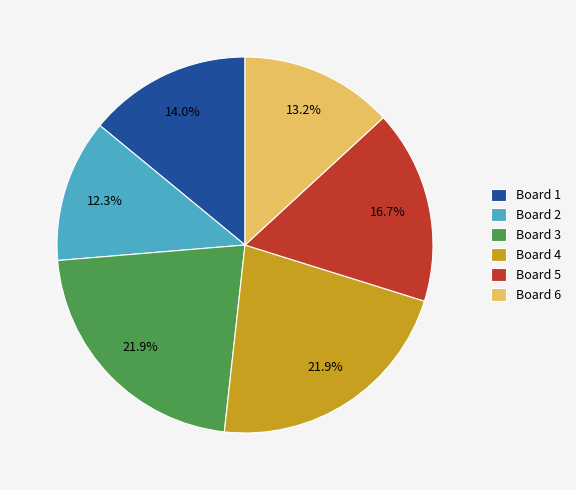

What portion of the pie excludes Board 4?

78.1%